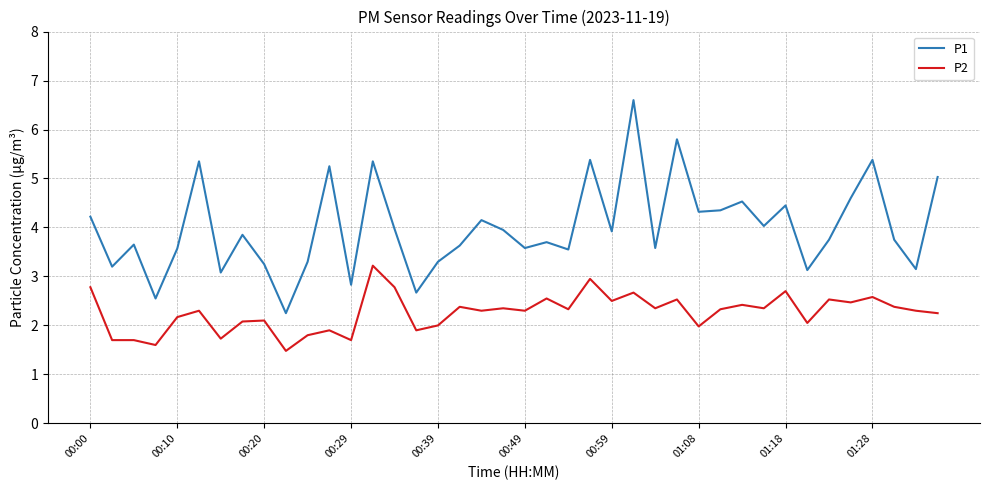

True or false: P1 and P2 intersect in this chart.

False